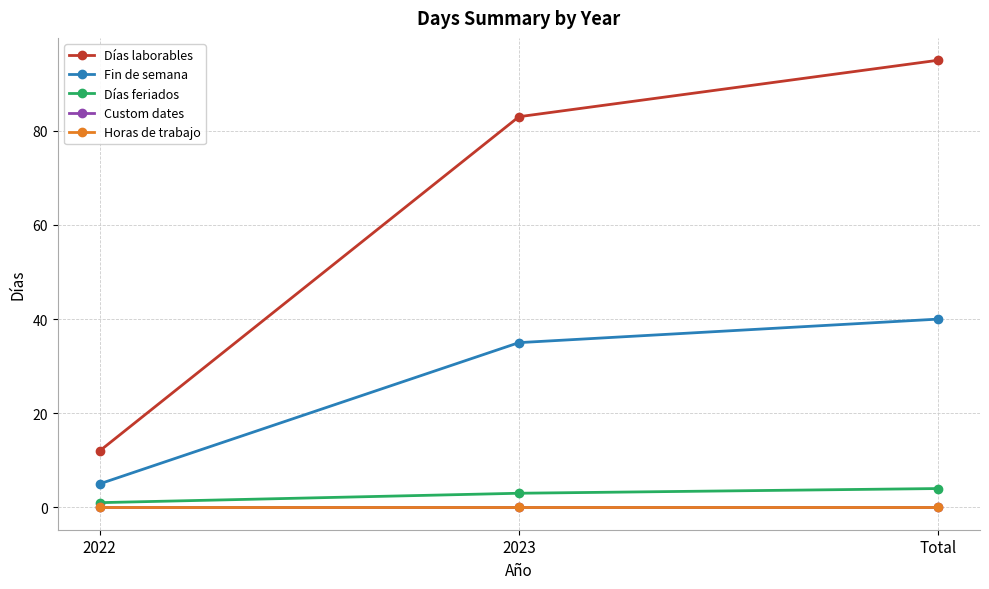

At how many categories does at least one series exceed 47?

2